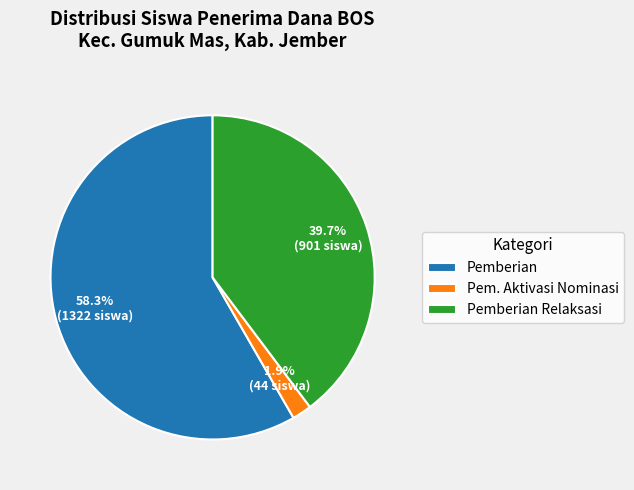

Which has a higher value, Pem. Aktivasi Nominasi or Pemberian?

Pemberian